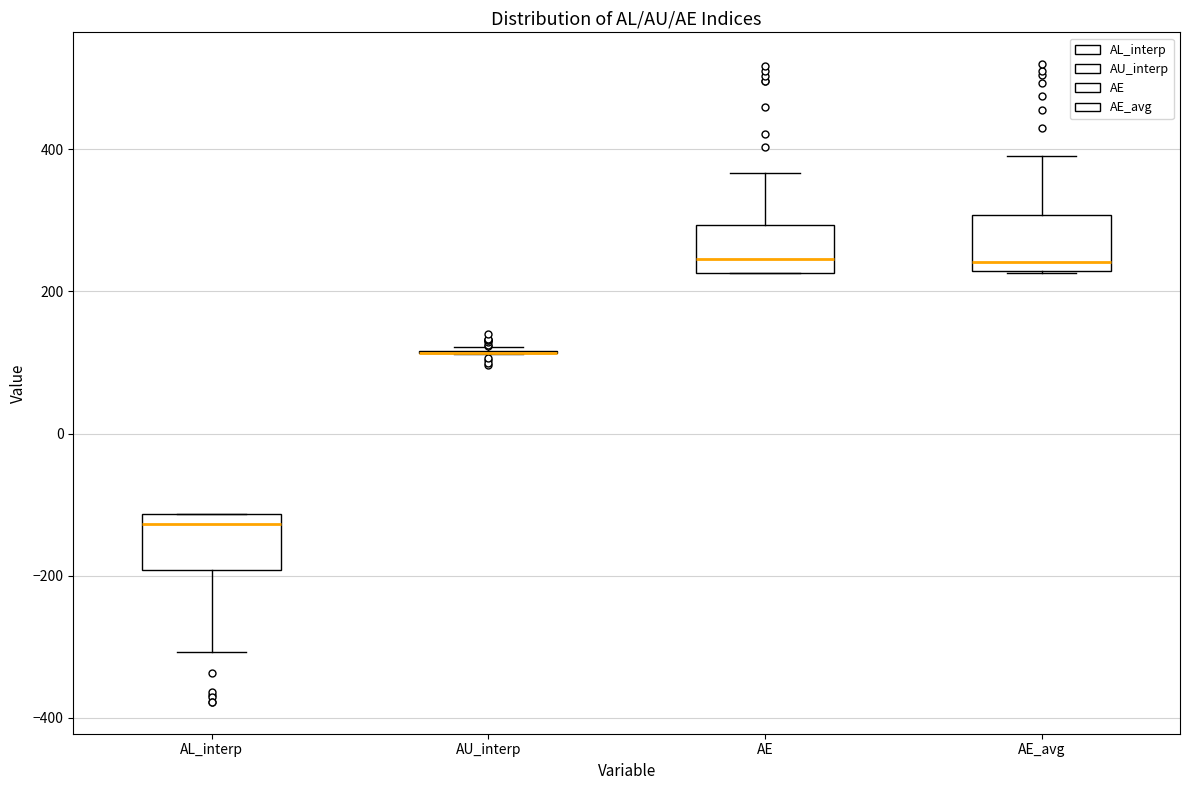

Reading left to right, read every box against the y-axis: the position of its median line, the range the box covers, and the ends of its whiskers. The values are not printed on the chart, so give them approximately, as read against the axis.

AL_interp: median -120 (just below the box's upper edge), box -200 to -120, whiskers -300 to -120
AU_interp: box collapsed to a line at 120, whiskers 120 to 120
AE: median 240, box 220 to 300, whiskers 220 to 360
AE_avg: median 240, box 220 to 300, whiskers 220 to 400